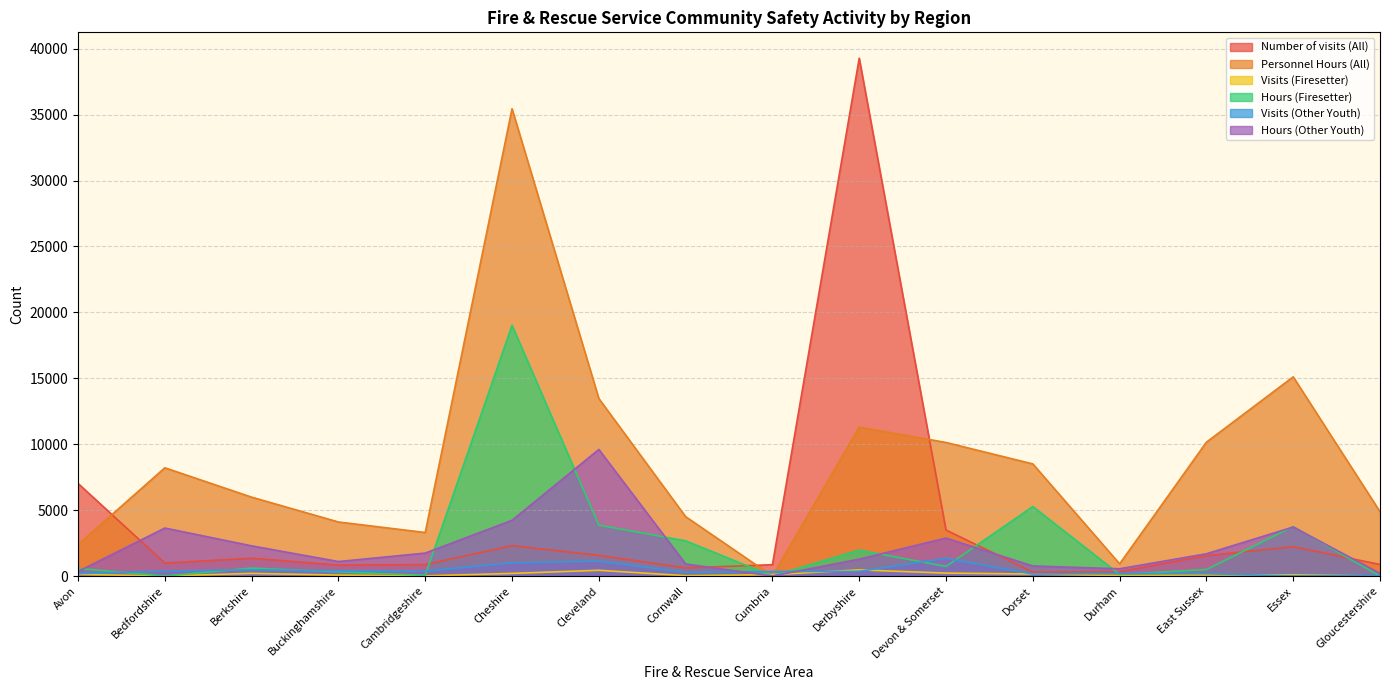

Where does the Visits (Firesetter) series first go above 104?

Avon